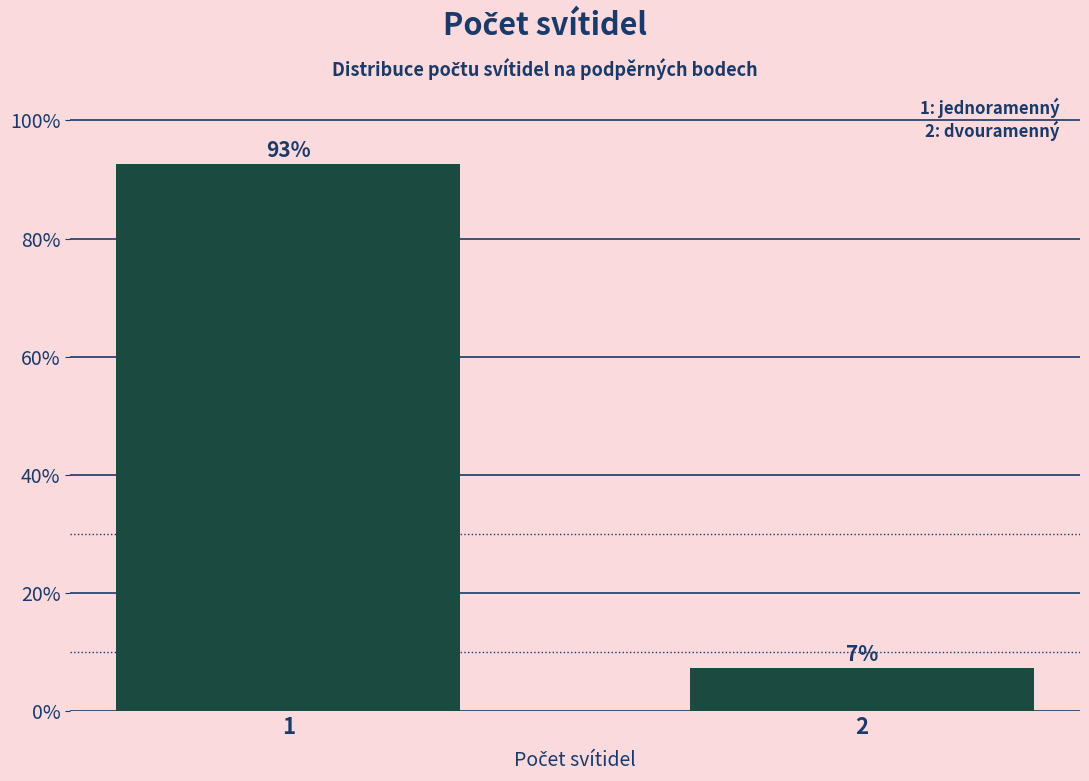

What is the sum of all values?

100.0